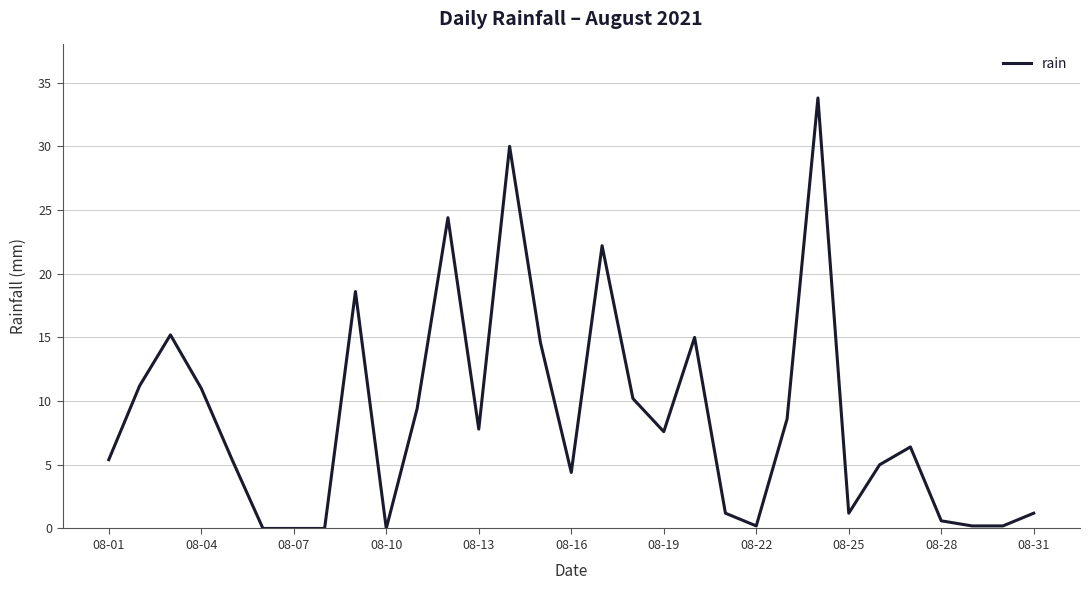

Reading left to right, list all the values displayed in this chart.

5.4	11.2	15.2	11.0	5.4	0.0	0.0	0.0	18.6	0.0	9.4	24.4	7.8	30.0	14.6	4.4	22.2	10.2	7.6	15.0	1.2	0.2	8.6	33.8	1.2	5.0	6.4	0.6	0.2	0.2	1.2